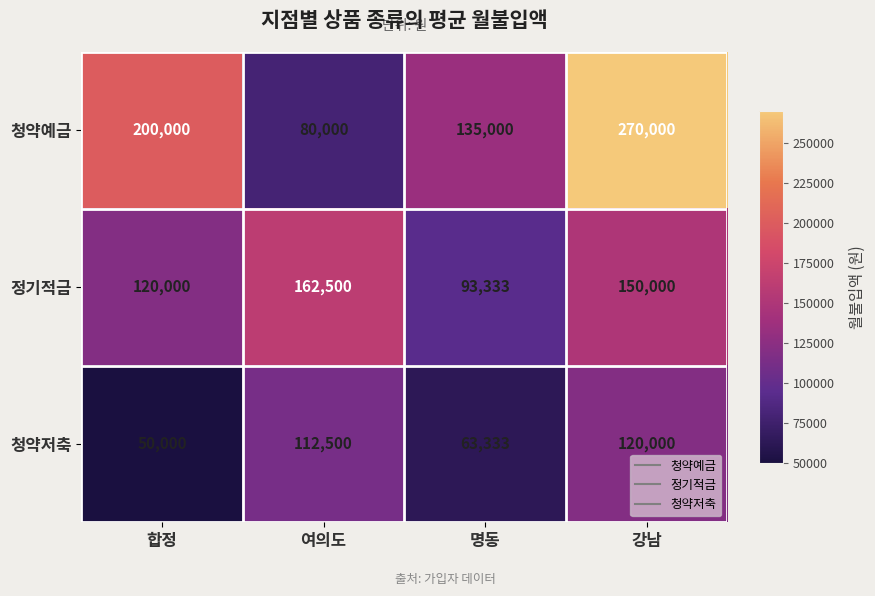

Reading left to right, list all the values displayed in this chart.

청약예금: 합정=200000	여의도=80000	명동=135000	강남=270000
정기적금: 합정=120000	여의도=162500	명동=93333	강남=150000
청약저축: 합정=50000	여의도=112500	명동=63333	강남=120000